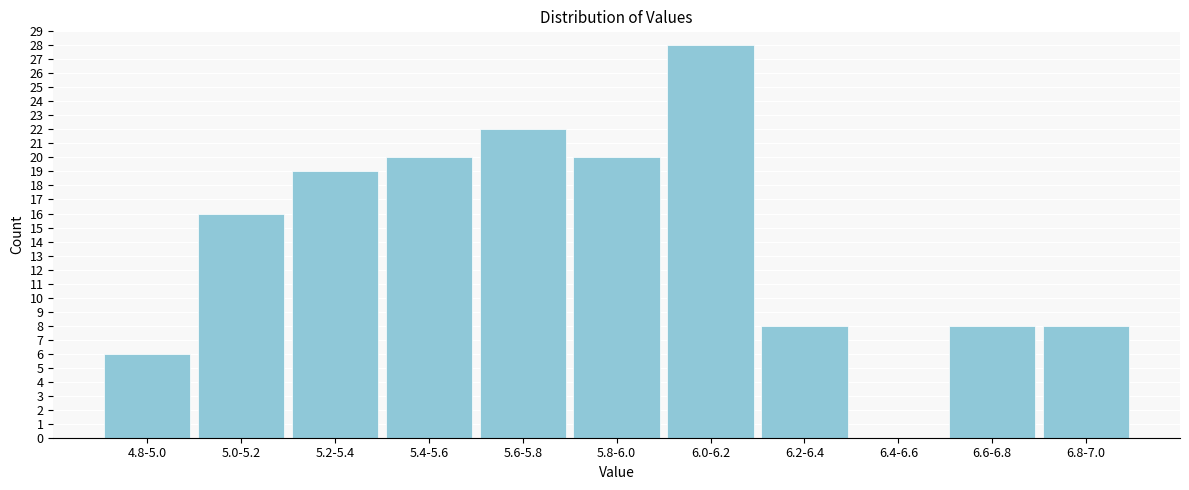

Reading left to right, transcribe all the data shown in this chart.

4.8-5.0=6	5.0-5.2=16	5.2-5.4=19	5.4-5.6=20	5.6-5.8=22	5.8-6.0=20	6.0-6.2=28	6.2-6.4=8	6.4-6.6=0	6.6-6.8=8	6.8-7.0=8